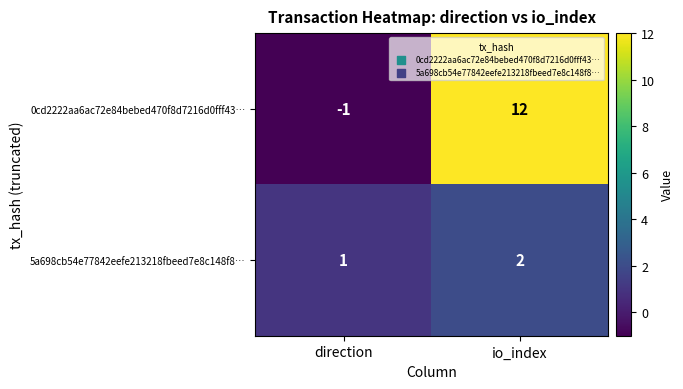

Count the number of categories in the chart.

2